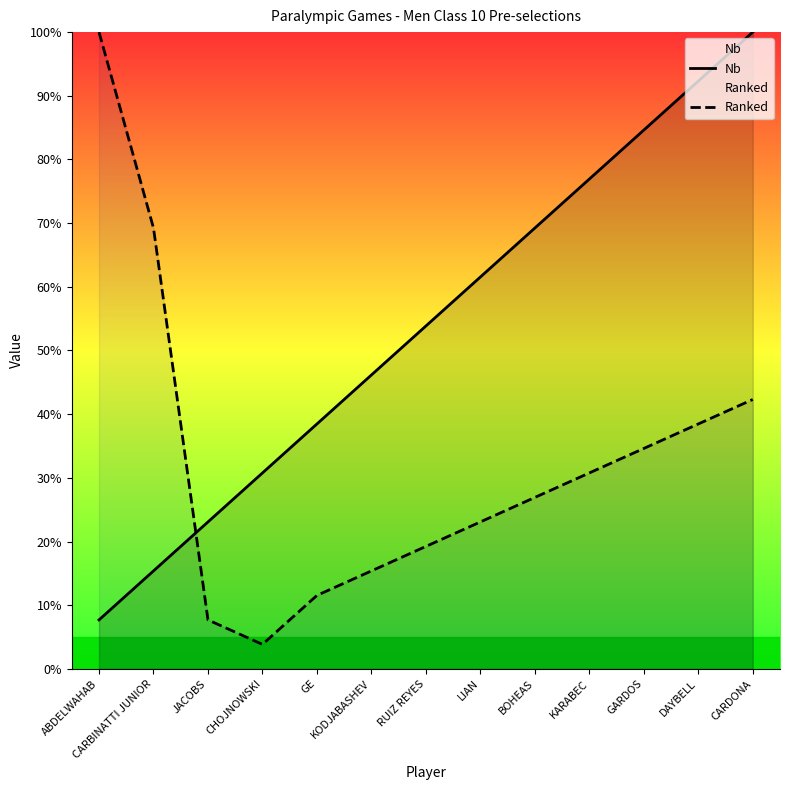

Where does the Nb series first go above 53?

RUIZ REYES